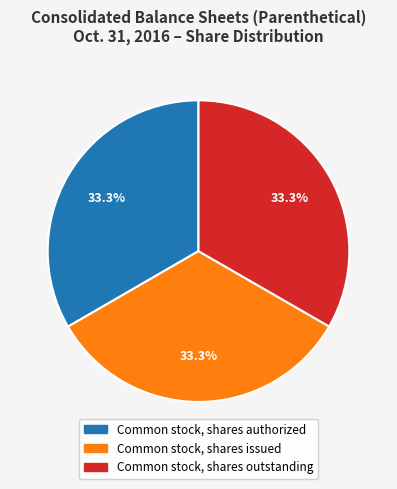

Is there a majority slice in this chart?

No